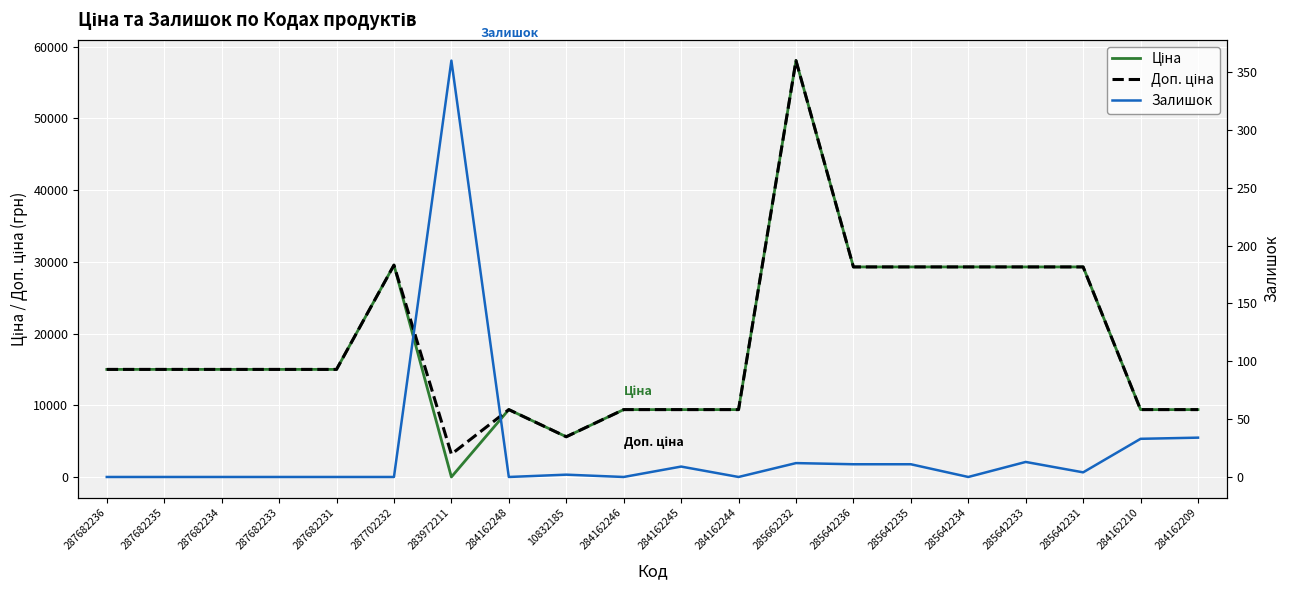

What is the sum of all Ціна values?

371325.6